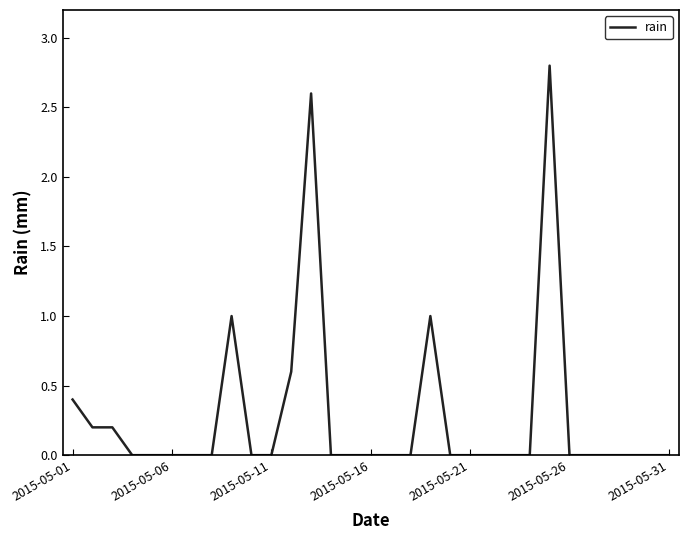

How many lines are shown in the chart?

1